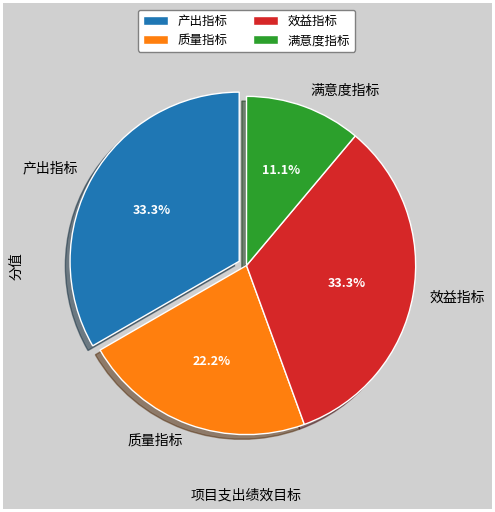

Between 质量指标 and 满意度指标, which is larger?

质量指标